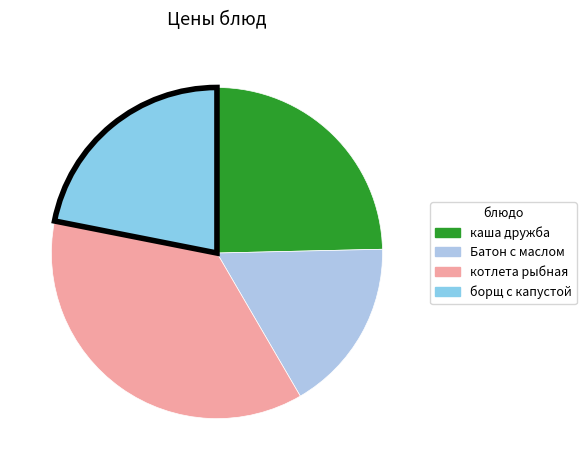

Does any single category account for the majority?

No